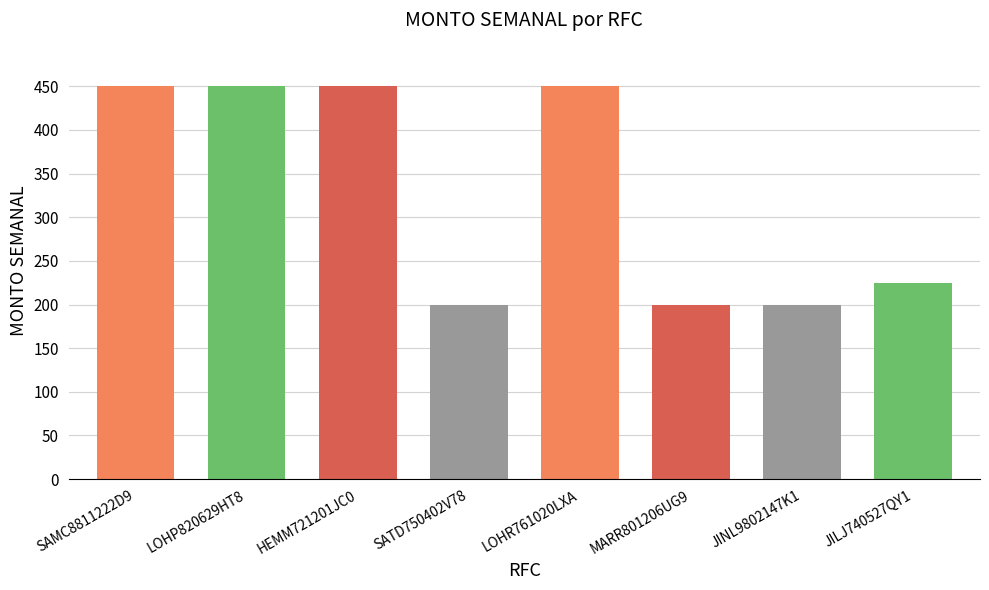

What is the label of the 7th bar from the right?

LOHP820629HT8